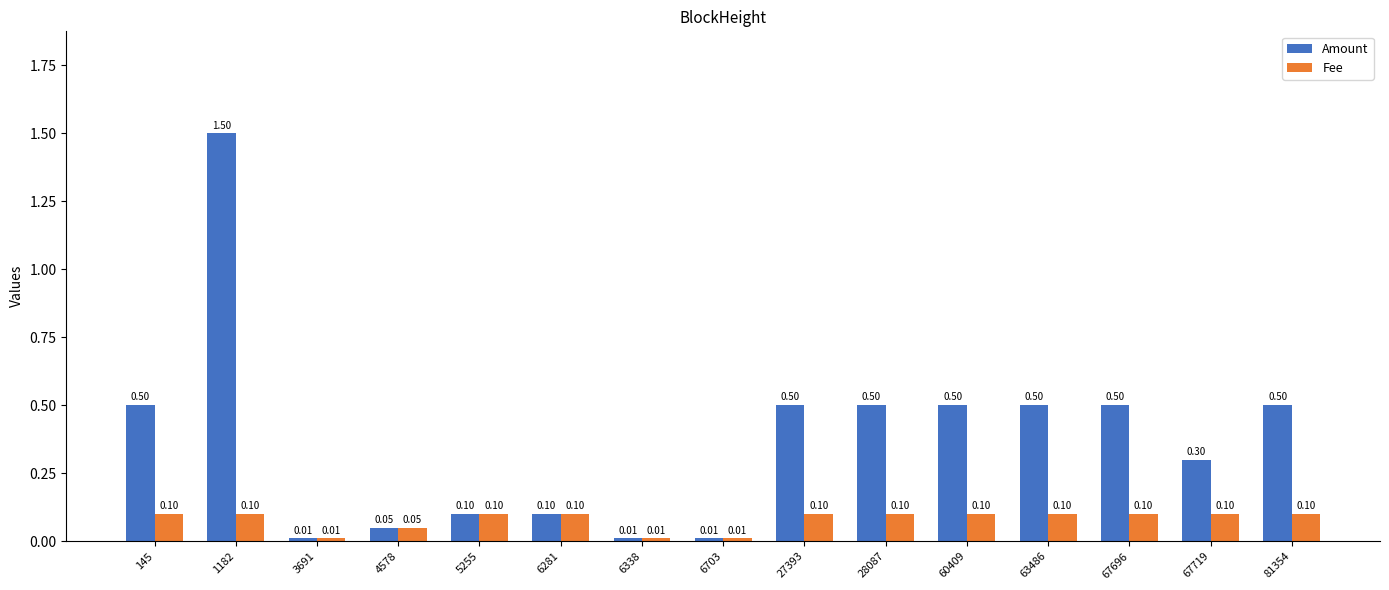

Are the bars horizontal?

No